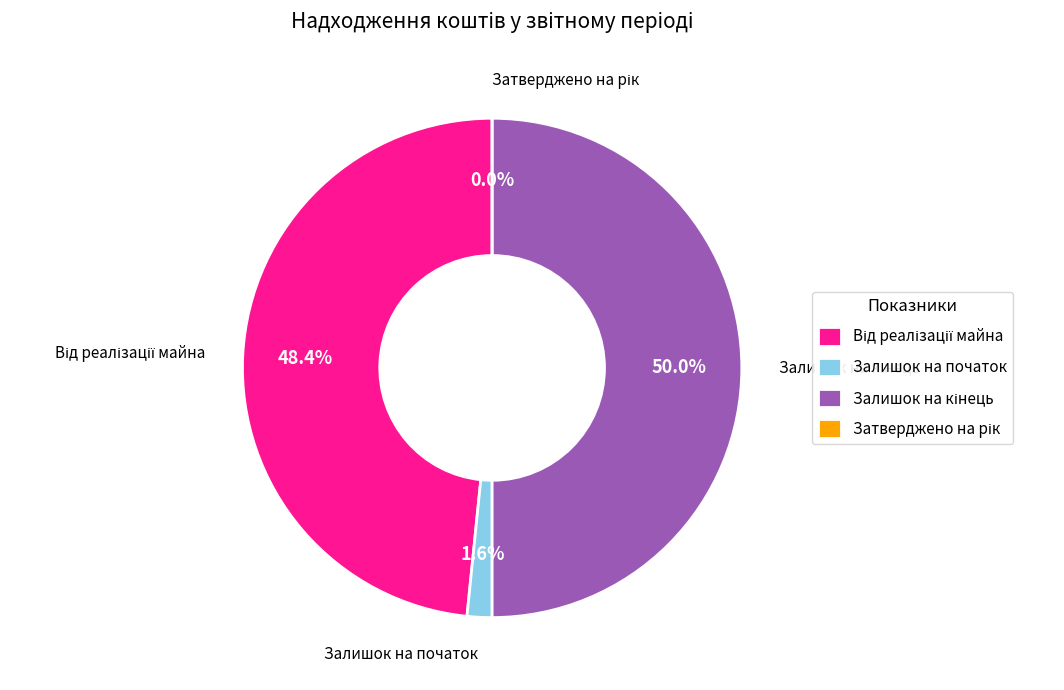

Between Залишок на кінець and Від реалізації майна, which is larger?

Залишок на кінець